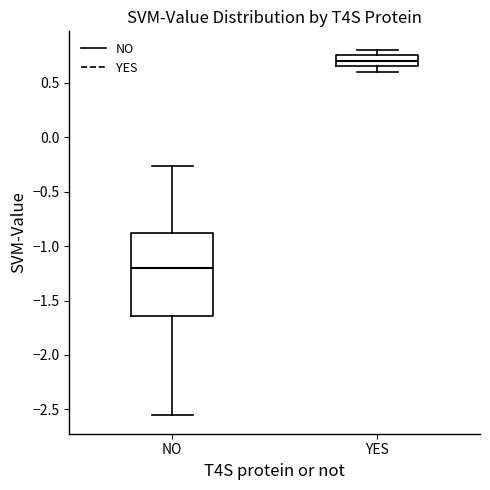

Where does the median line of the box for YES sit on the y-axis? The values are not printed on the chart, so give them approximately, as read against the axis.

0.70